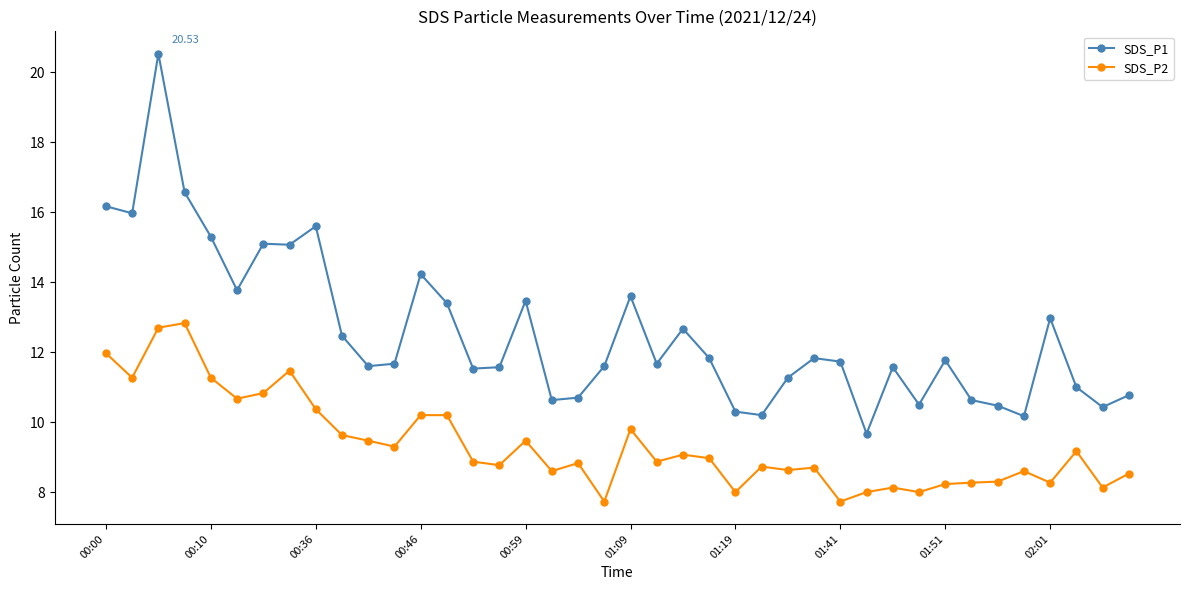

How many lines are shown in the chart?

2